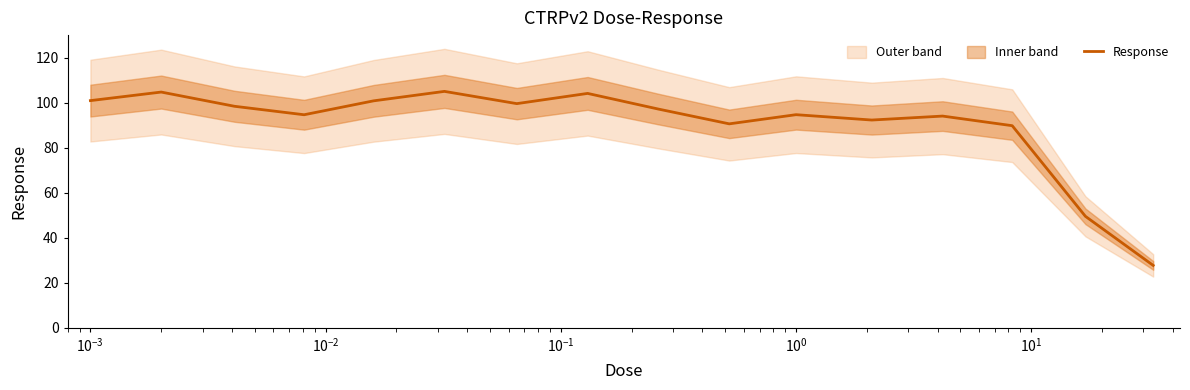

Reading right to left, list all the values displayed in this chart.

27.7	49.5	89.8	94.0	92.3	94.7	90.6	97.1	104.1	99.6	105.0	100.8	94.6	98.4	104.7	100.9